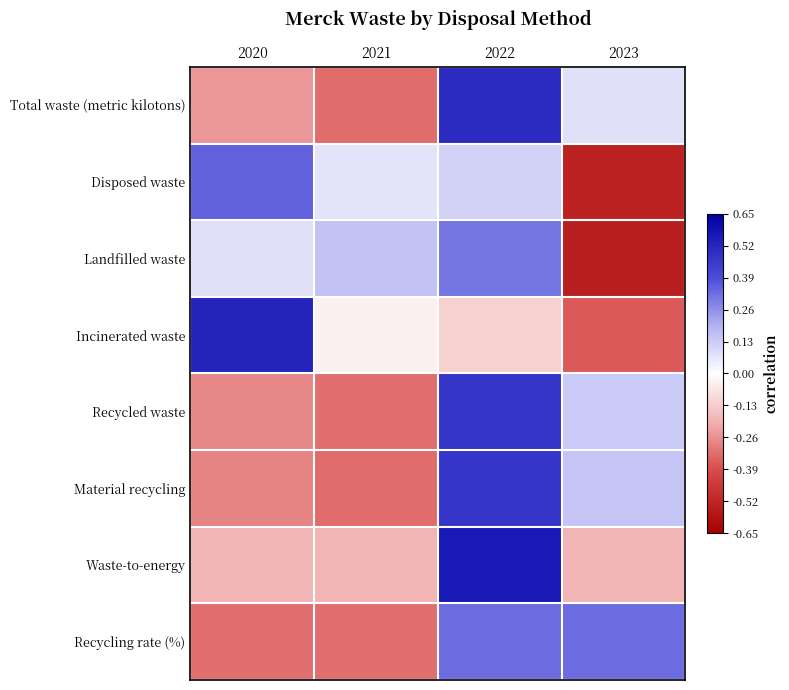

At how many categories does at least one series exceed 0?

4